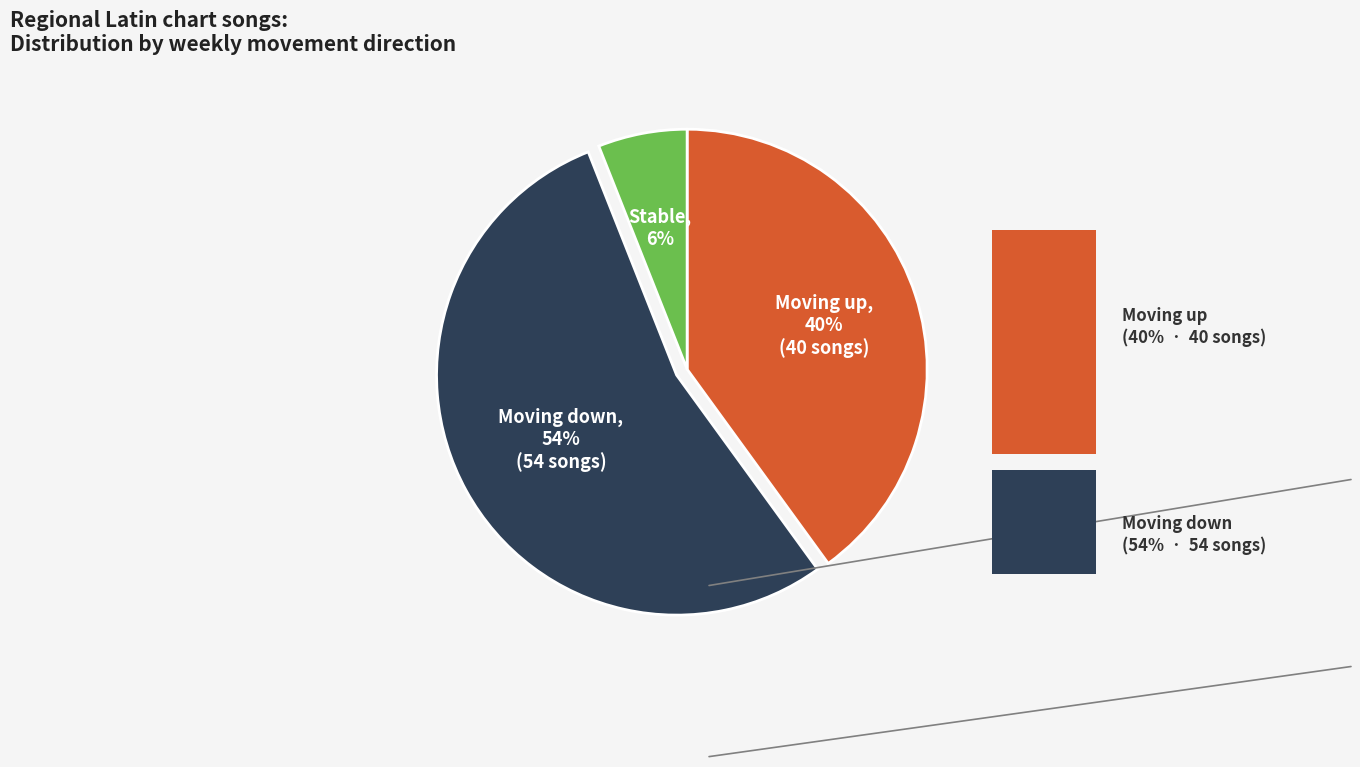

Does any single category account for the majority?

Yes